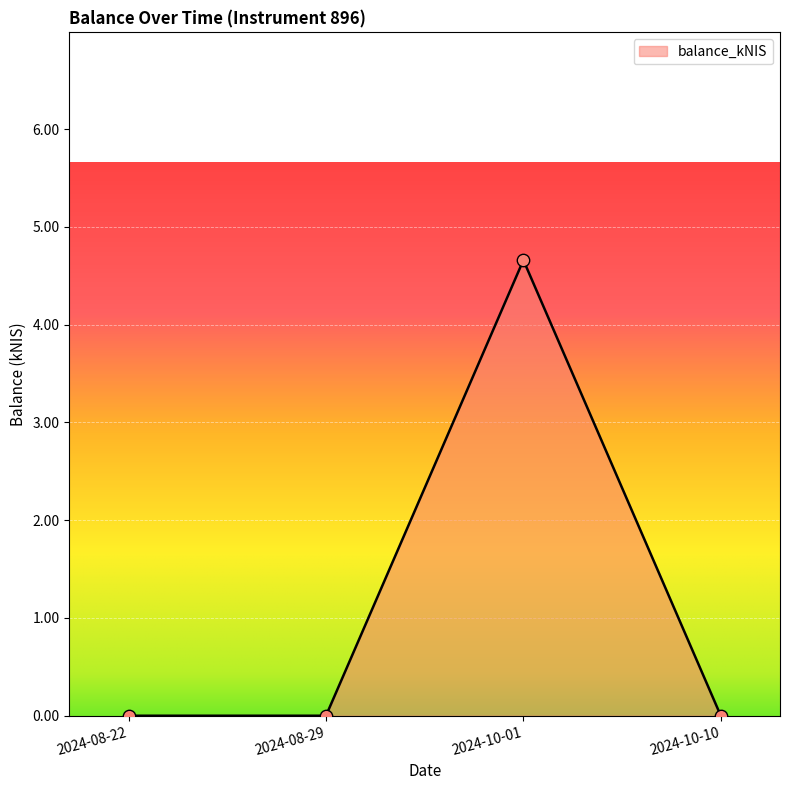

What is the change in value from 2024-10-01 to 2024-10-10?

-4.7